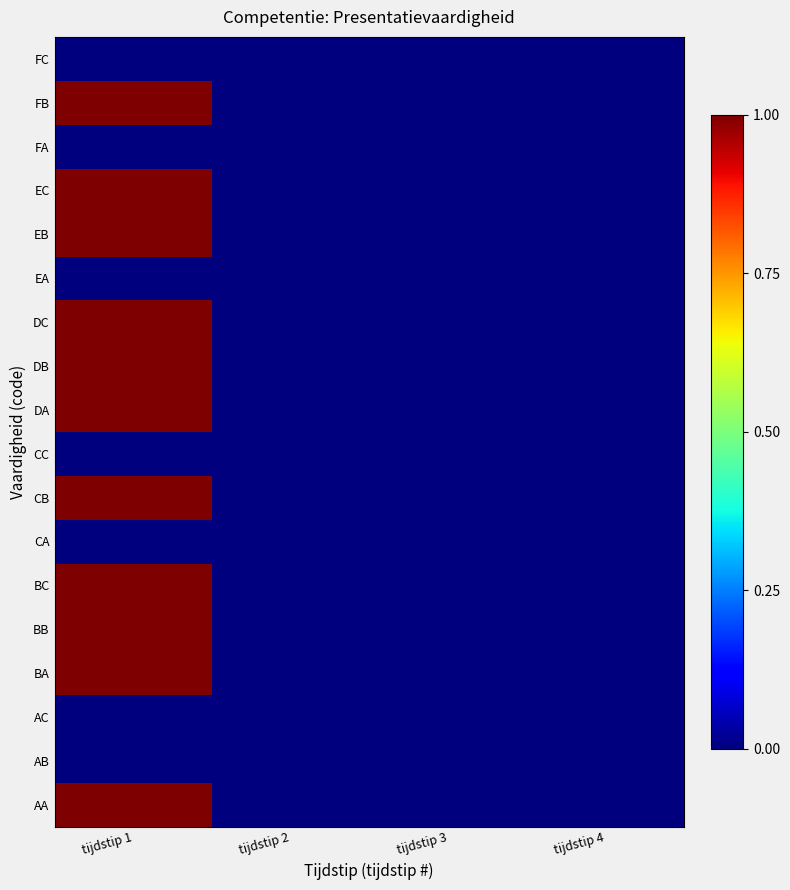

Rank the series by their maximum value, from highest to lowest.

AA, BA, BB, BC, CB, DA, DB, DC, EB, EC, FB, AB, AC, CA, CC, EA, FA, FC